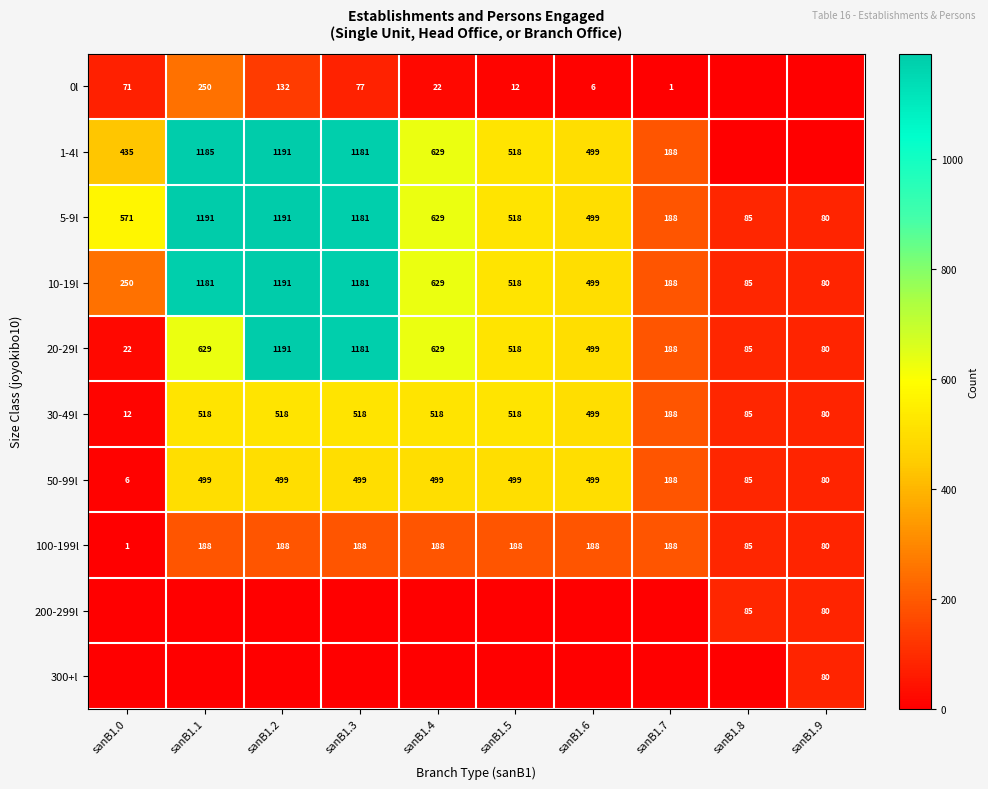

The 10-19l series shows 250 at sanB1.0. True or false?

True